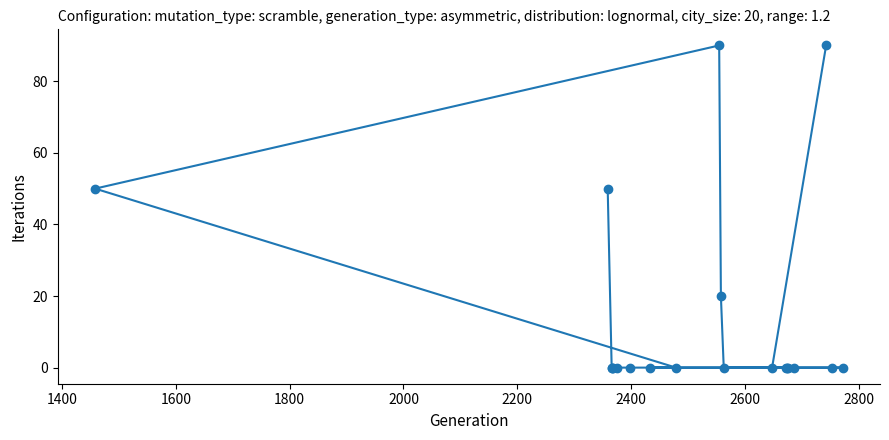

What is the difference between the second highest and second lowest values?

90